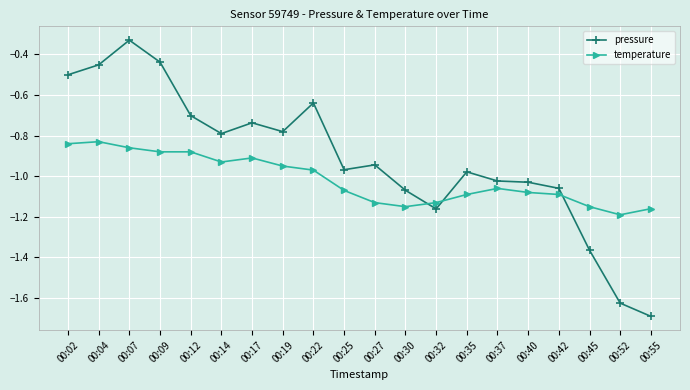

Rank the series by their maximum value, from highest to lowest.

pressure, temperature